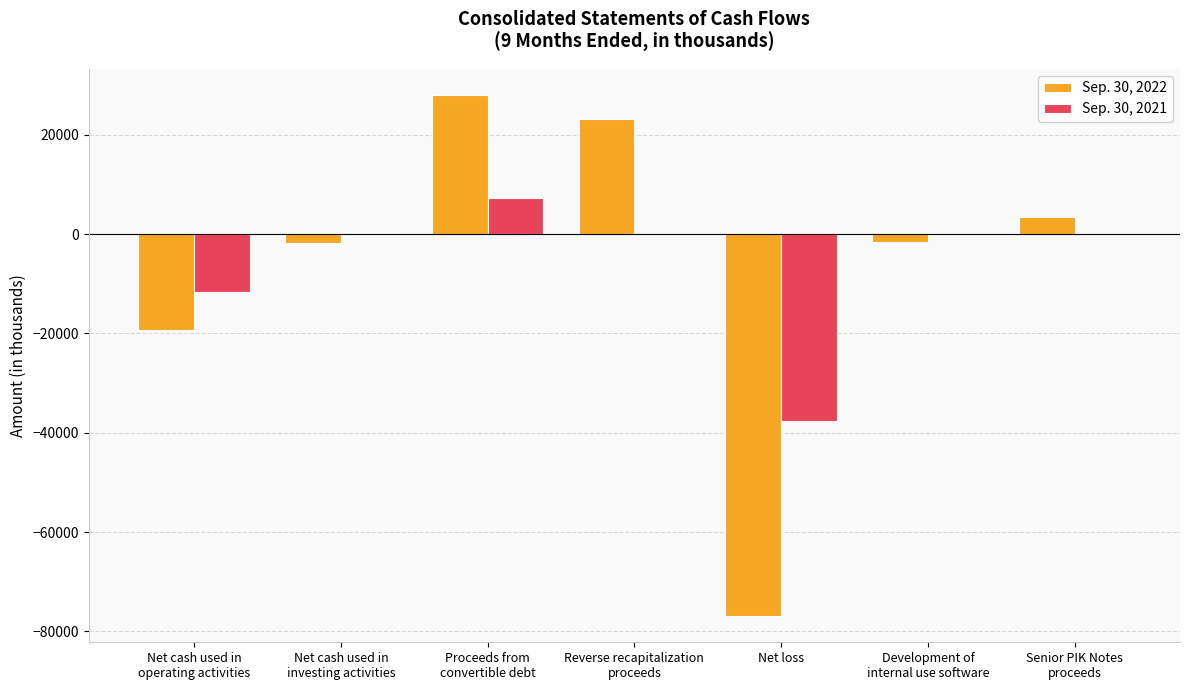

What is the total value across all series at Net loss?

-114546